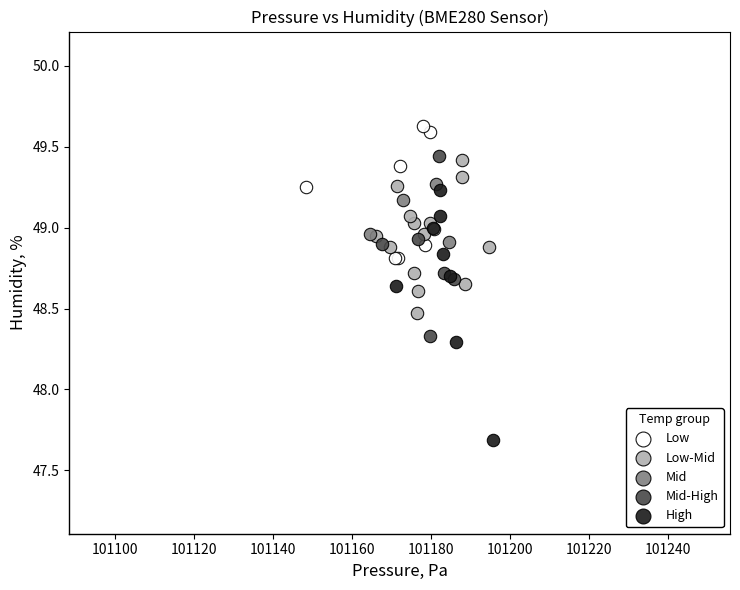

Which series contains the lowest Y value?

High